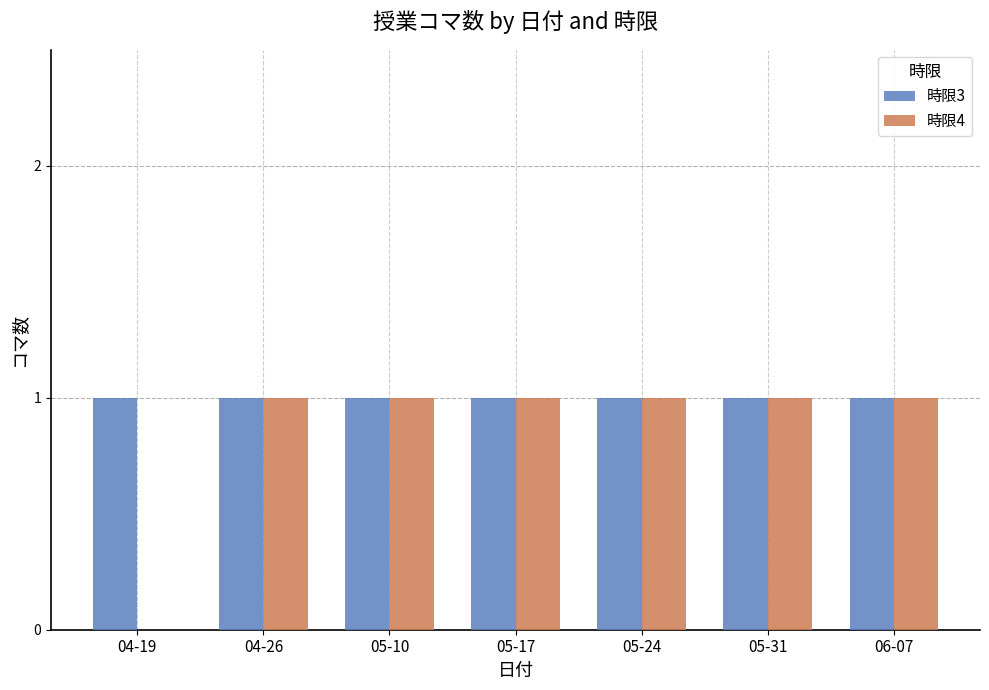

What is the sum of all 時限4 values?

6